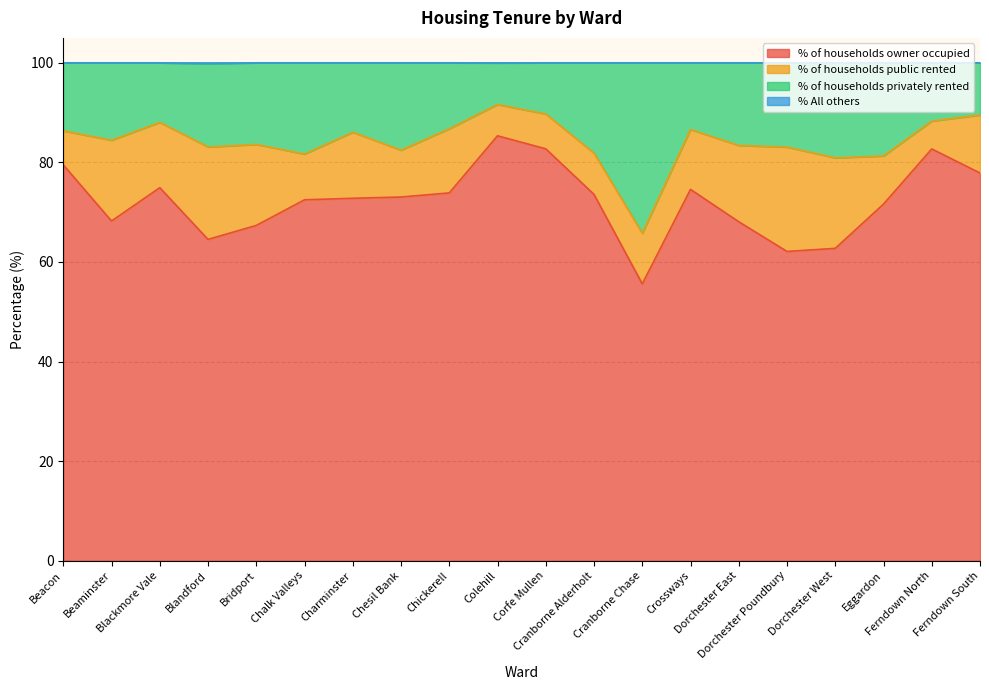

Does the chart display data point markers on the line(s)?

No